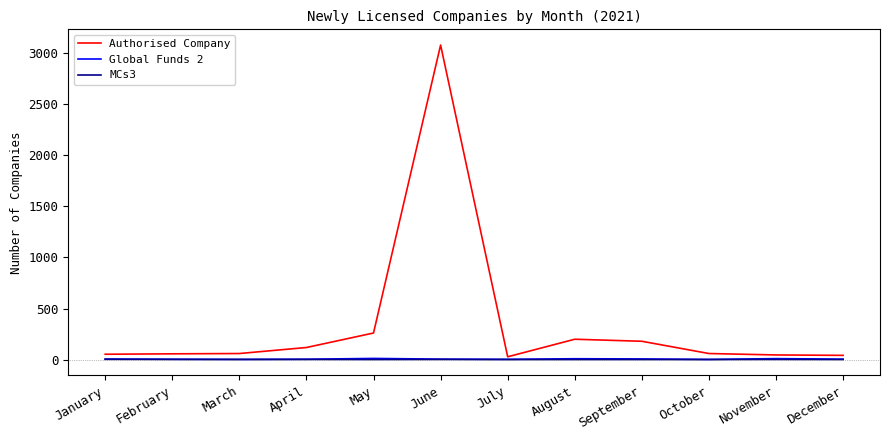

At which label does Authorised Company reach its peak?

June